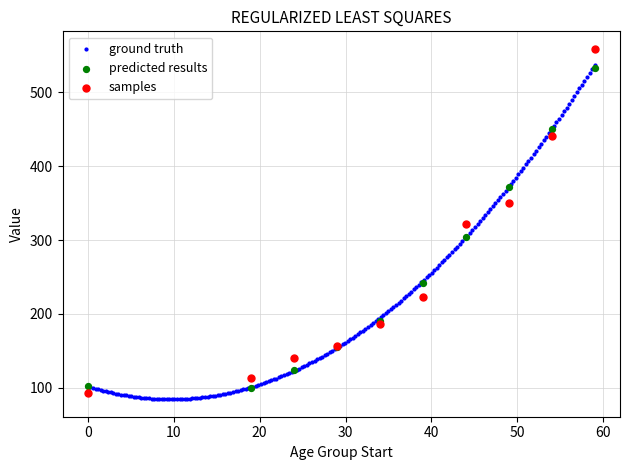

Which series reaches the maximum Y coordinate?

samples